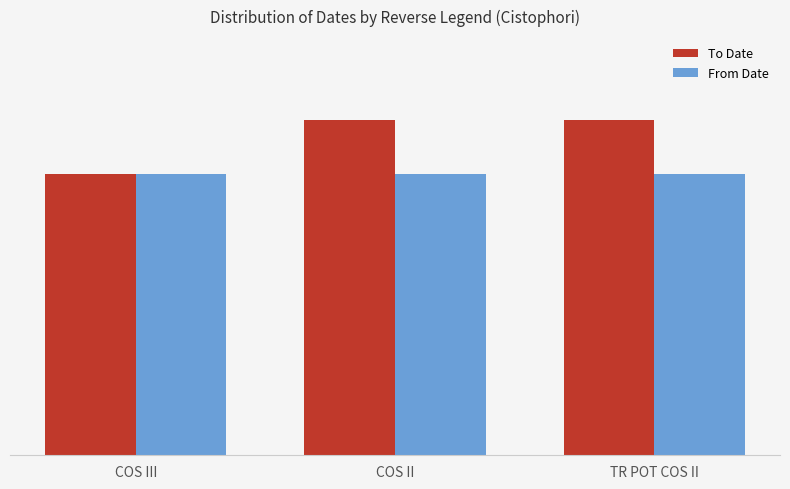

Reading left to right, what are all the values shown in this chart?

To Date: 98	117	117
From Date: 98	98	98